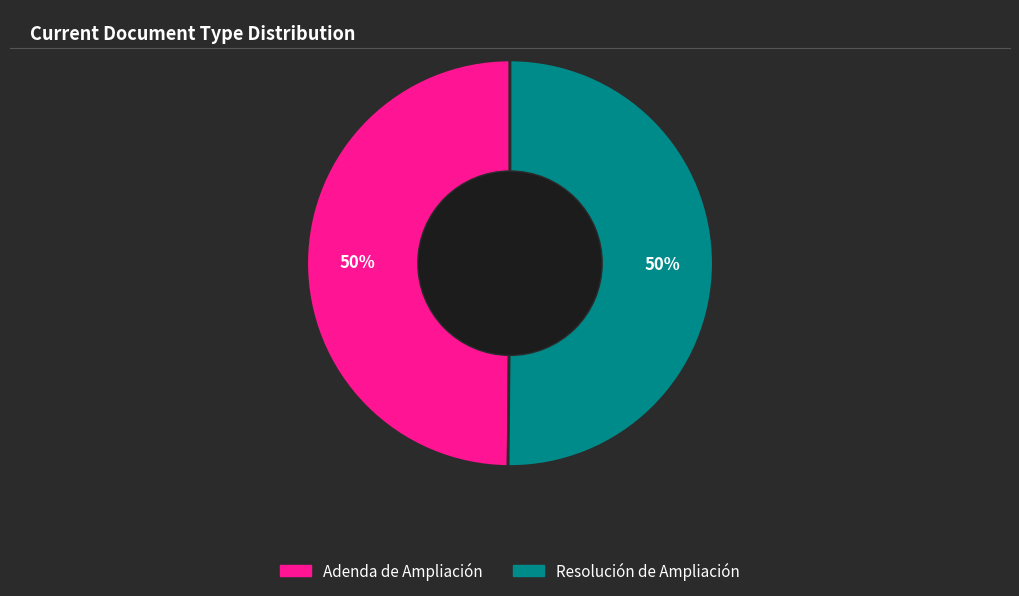

To the nearest percent, what is the average slice percentage?

50%